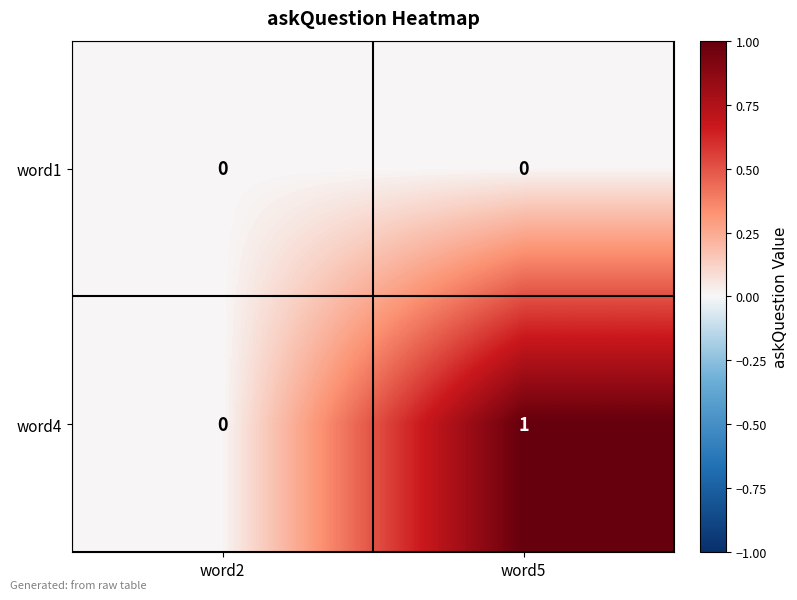

Is it true that word4 equals 0 at word2?

True